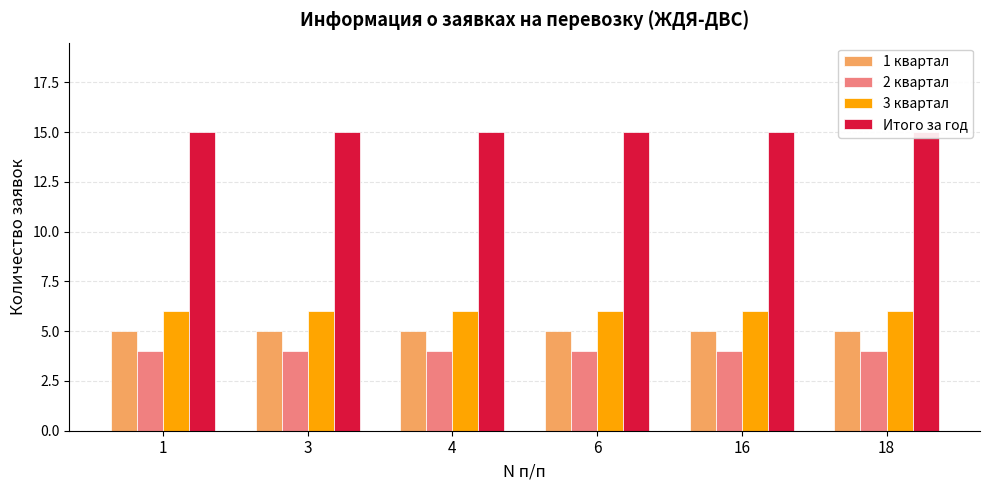

Reading left to right, what are all the values shown in this chart?

1 квартал: 1=5	3=5	4=5	6=5	16=5	18=5
2 квартал: 1=4	3=4	4=4	6=4	16=4	18=4
3 квартал: 1=6	3=6	4=6	6=6	16=6	18=6
Итого за год: 1=15	3=15	4=15	6=15	16=15	18=15